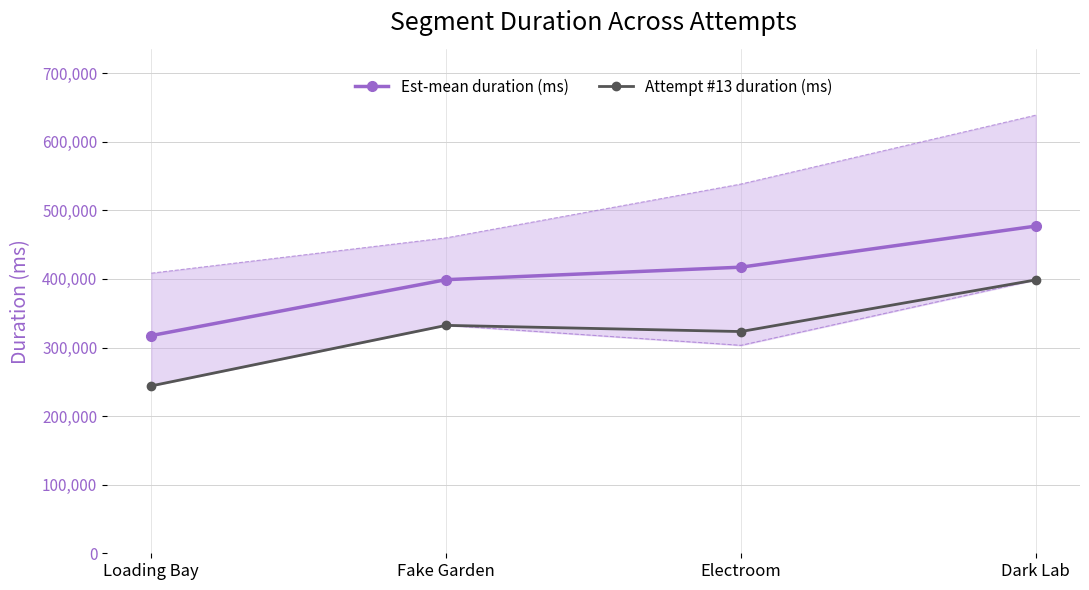

At which label does Attempt #13 duration (ms) reach its minimum?

Loading Bay